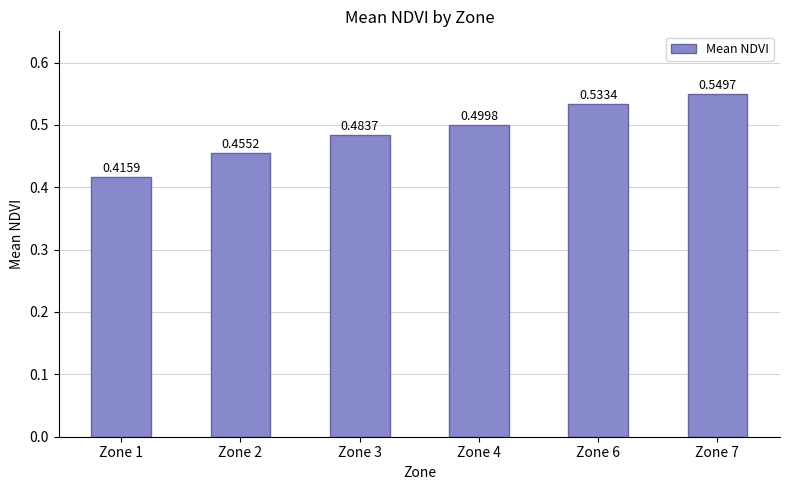

The chart shows a value of 0.5 at Zone 3. True or false?

True